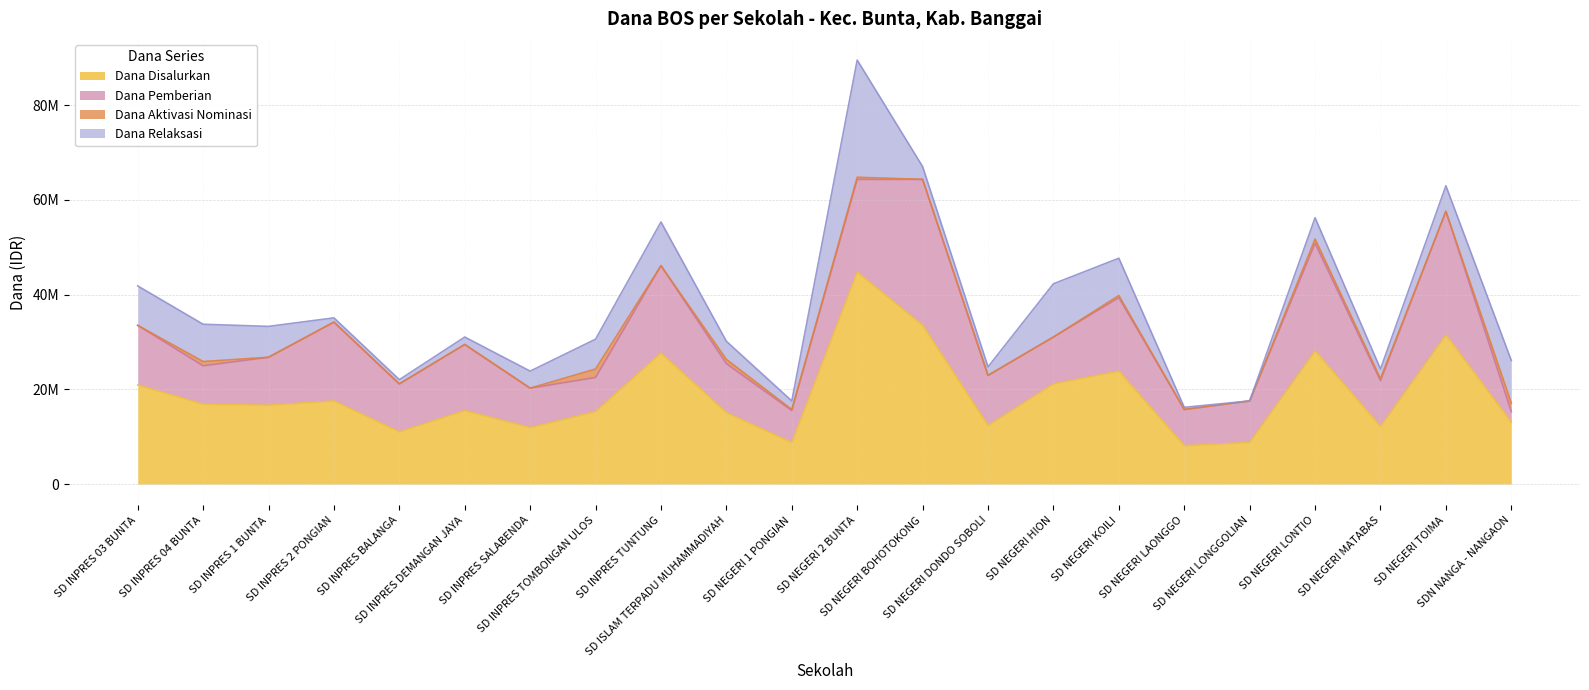

True or false: Dana Pemberian has more than 1 interior local peaks.

True